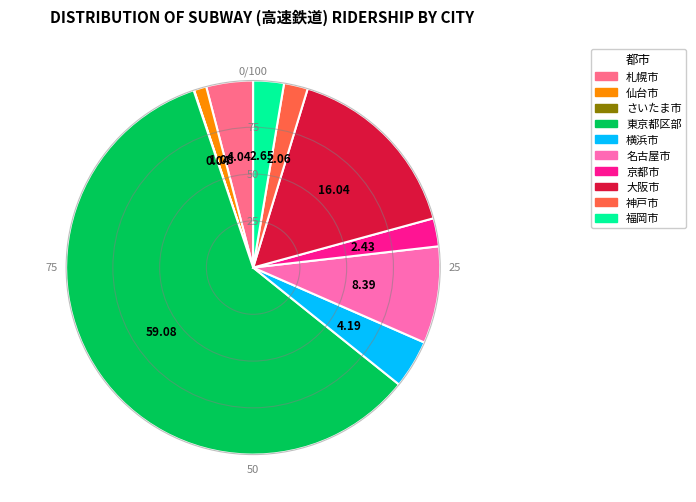

Which category has the biggest portion of the pie?

東京都区部